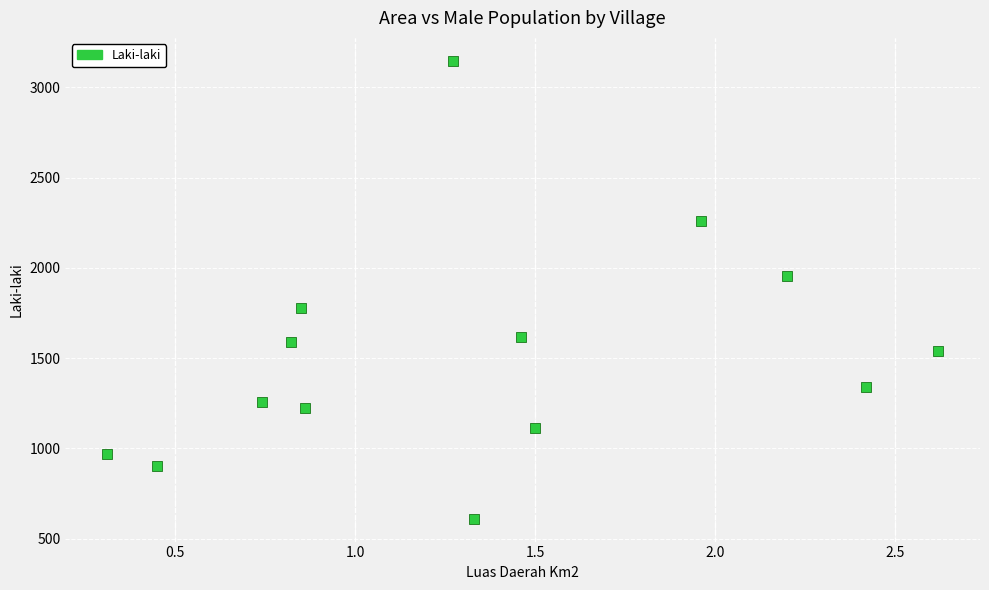

What is the range of Y values (max minus min)?

2537